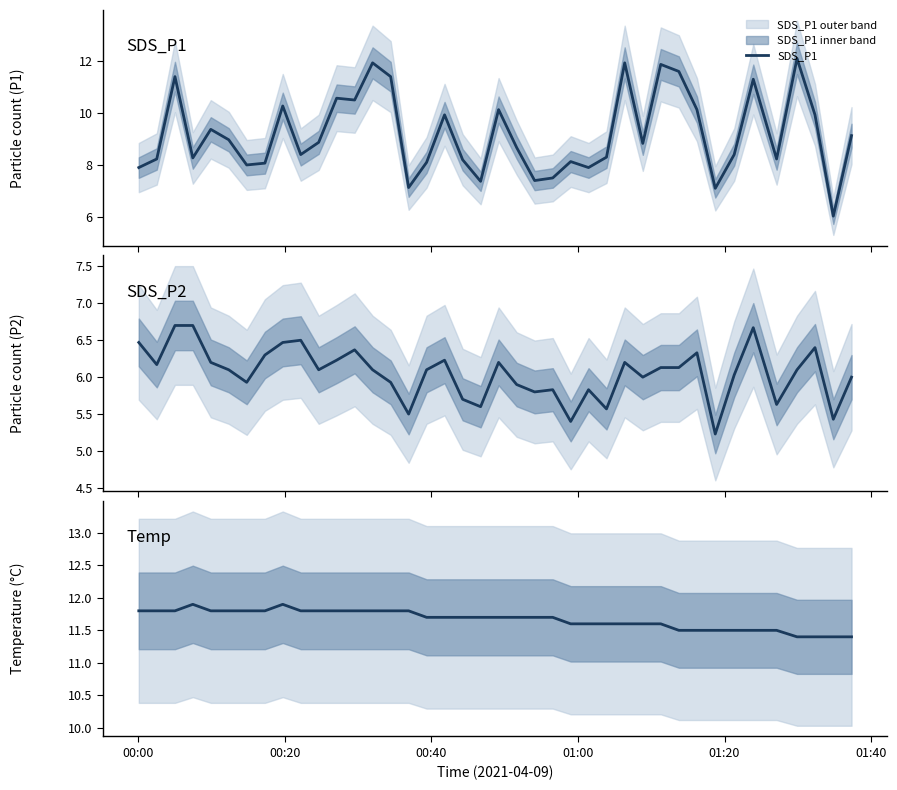

Reading left to right, extract all data points from this chart.

SDS_P1: 7.9	8.2	11.4	8.3	9.4	9.0	8.0	8.1	10.3	8.4	8.9	10.6	10.5	11.9	11.4	7.1	8.1	9.9	8.2	7.4	10.1	8.7	7.4	7.5	8.1	7.9	8.3	11.9	8.8	11.9	11.6	10.1	7.1	8.4	11.3	8.2	12.1	9.9	6.0	9.1
SDS_P2: 6.5	6.2	6.7	6.7	6.2	6.1	5.9	6.3	6.5	6.5	6.1	6.2	6.4	6.1	5.9	5.5	6.1	6.2	5.7	5.6	6.2	5.9	5.8	5.8	5.4	5.8	5.6	6.2	6.0	6.1	6.1	6.3	5.2	6.0	6.7	5.6	6.1	6.4	5.4	6.0
Temp: 11.8	11.8	11.8	11.9	11.8	11.8	11.8	11.8	11.9	11.8	11.8	11.8	11.8	11.8	11.8	11.8	11.7	11.7	11.7	11.7	11.7	11.7	11.7	11.7	11.6	11.6	11.6	11.6	11.6	11.6	11.5	11.5	11.5	11.5	11.5	11.5	11.4	11.4	11.4	11.4